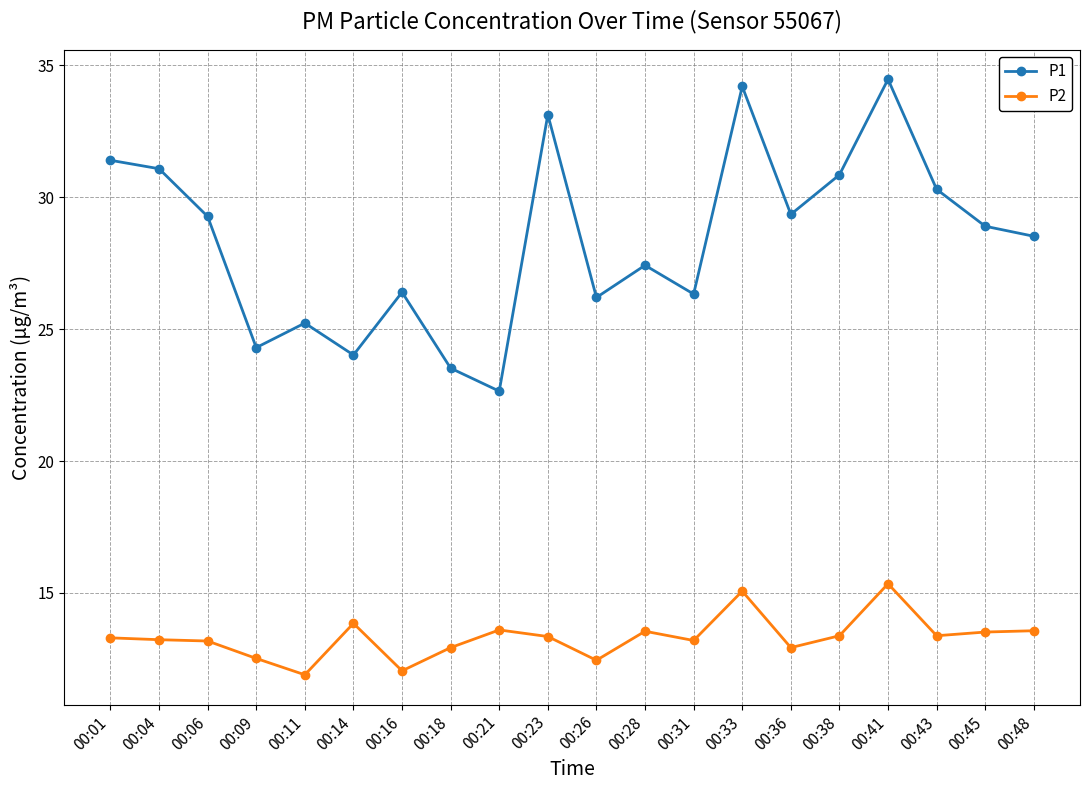

Which series has the largest total across all categories?

P1